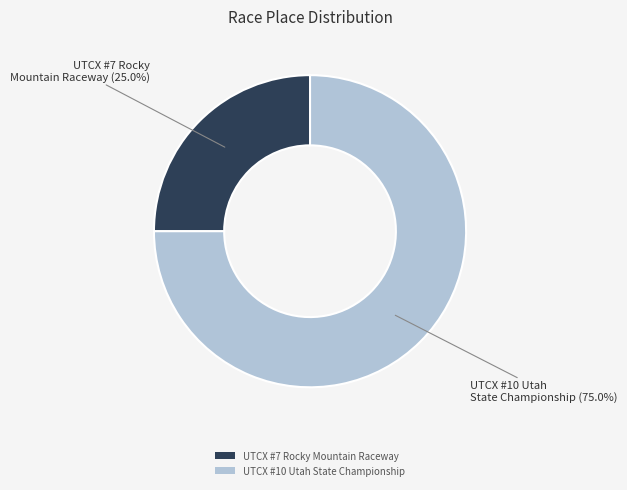

How much of the chart is everything except UTCX #7 Rocky Mountain Raceway?

75.0%